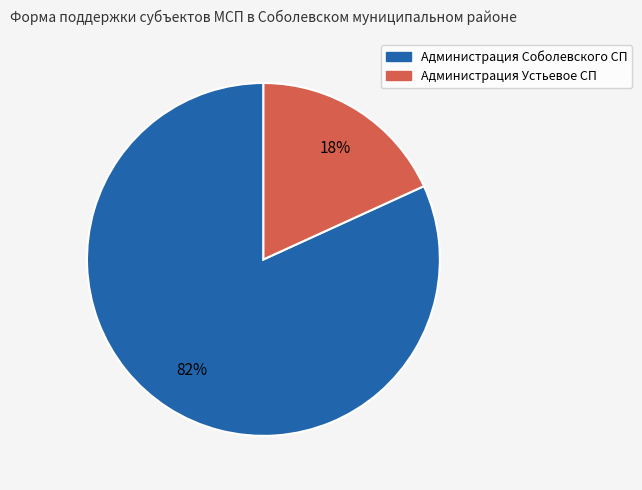

Count the number of slices in the pie.

2